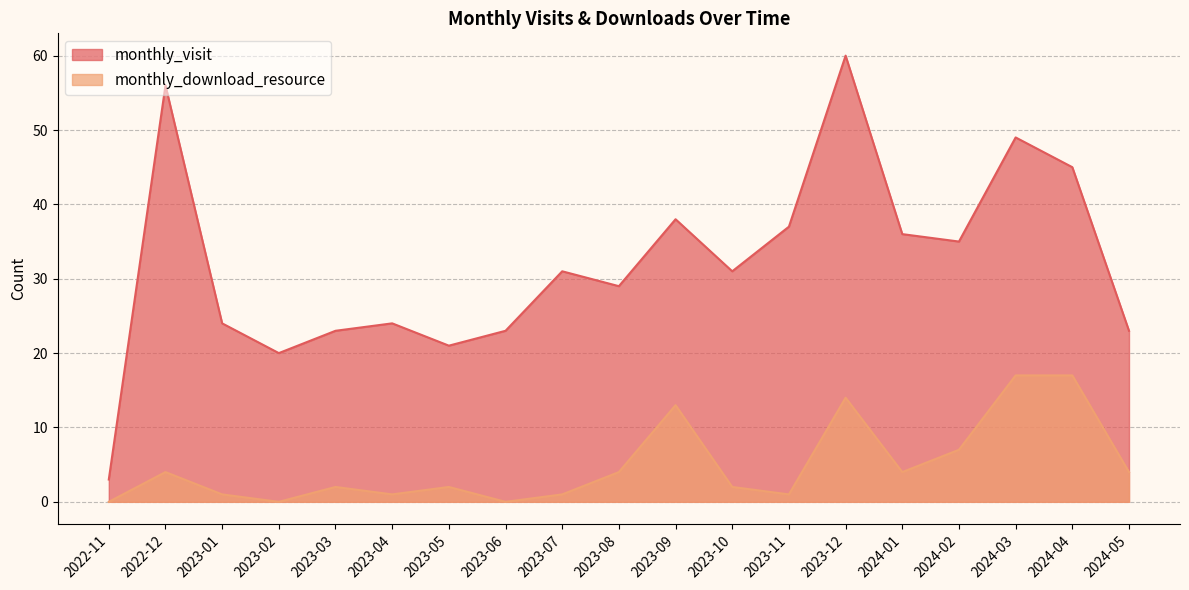

What is the sum of the monthly_visit values at 2023-04 and 2023-06?

47